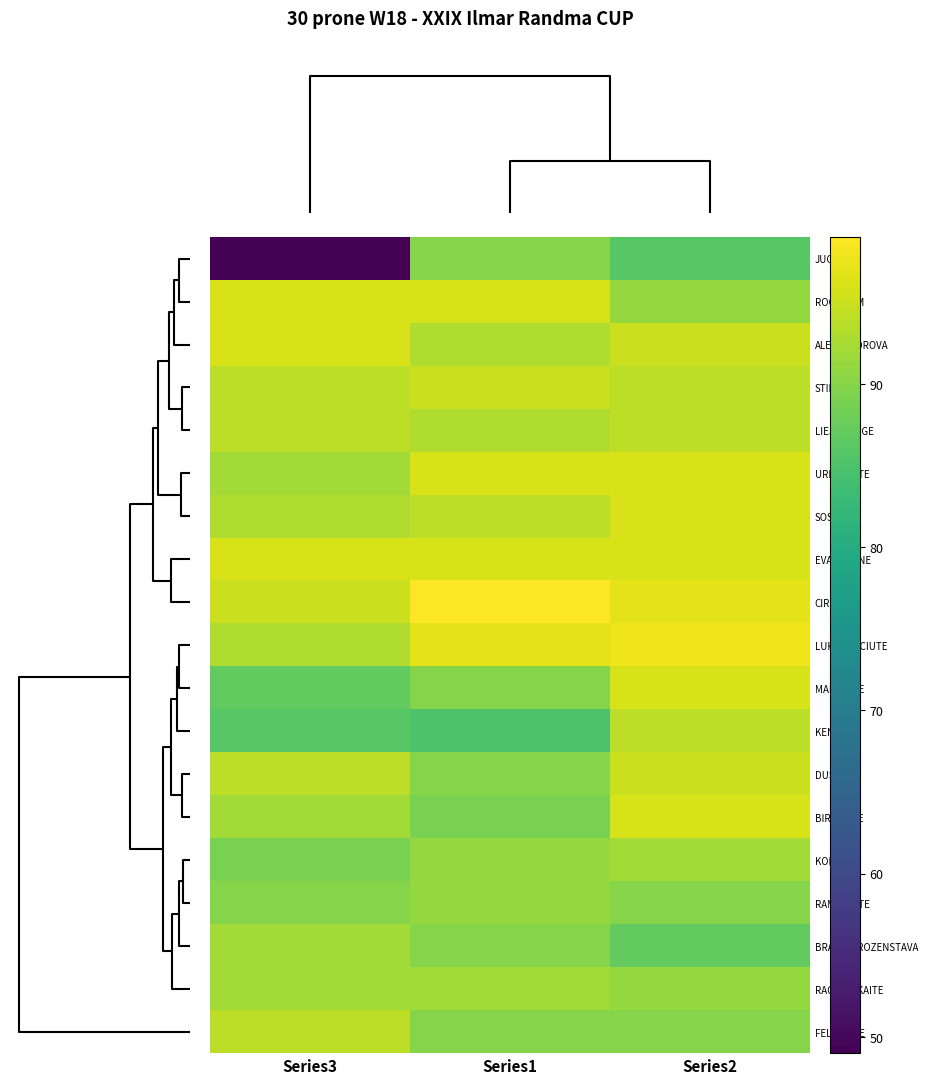

What is the maximum value shown in the chart?

99